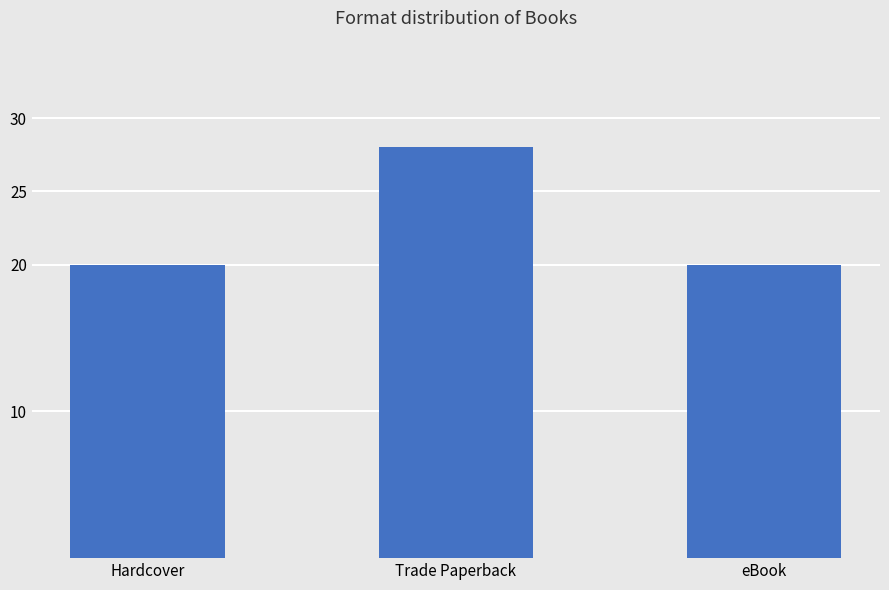

Read the value at Trade Paperback.

28